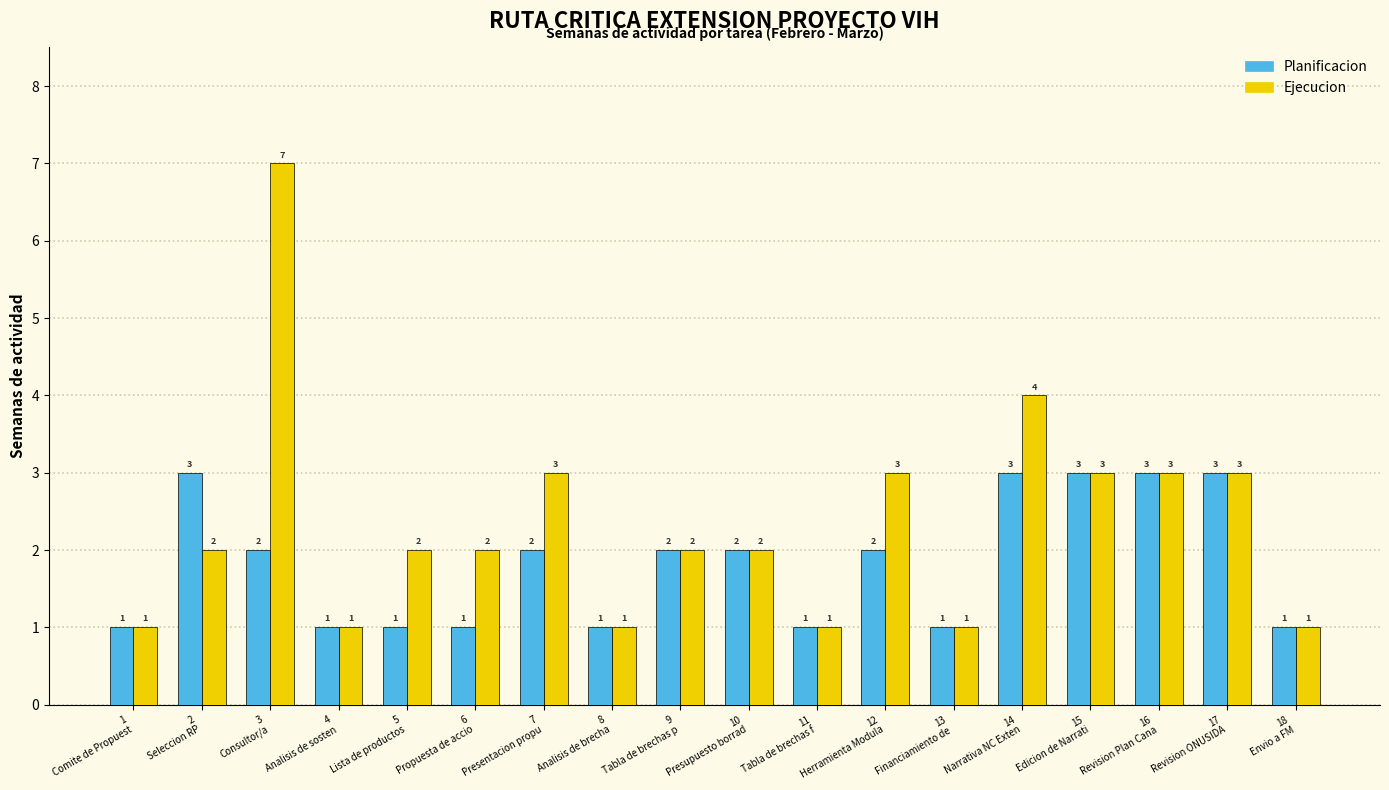

How many data points does each series have?

18